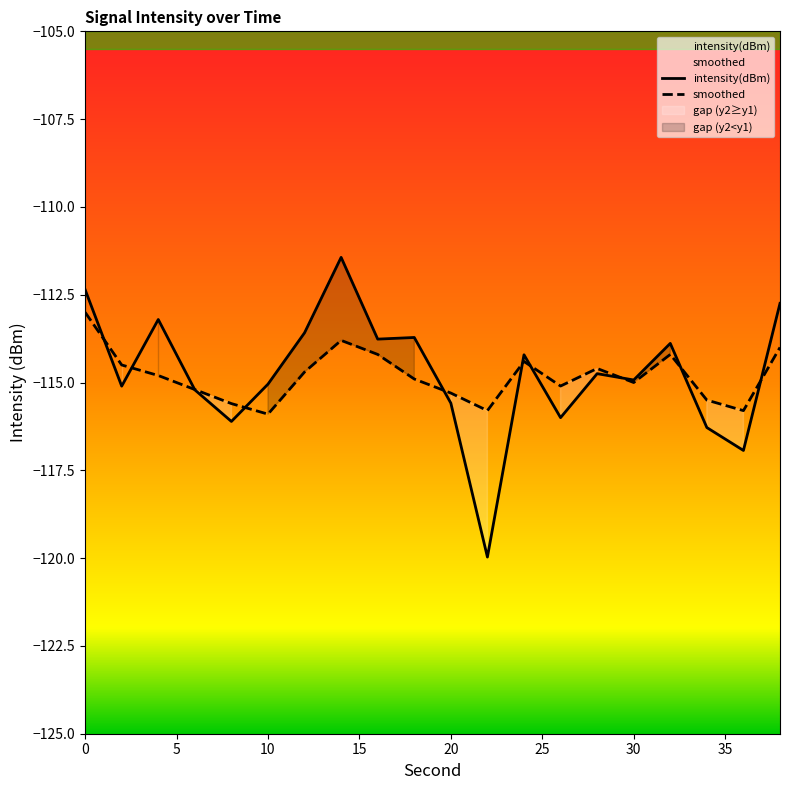

Which series has the largest range (max minus min)?

intensity(dBm)